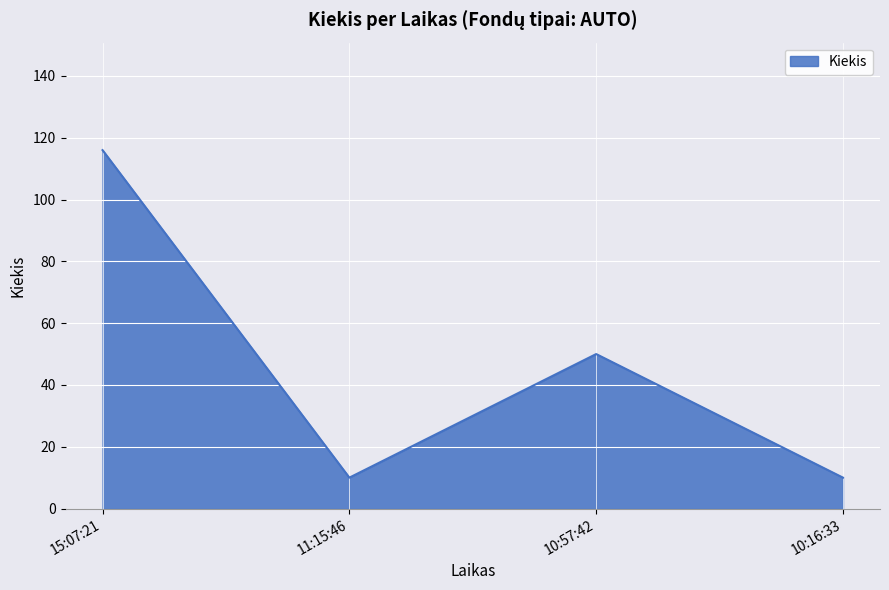

Between 10:57:42 and 15:07:21, which is larger?

15:07:21